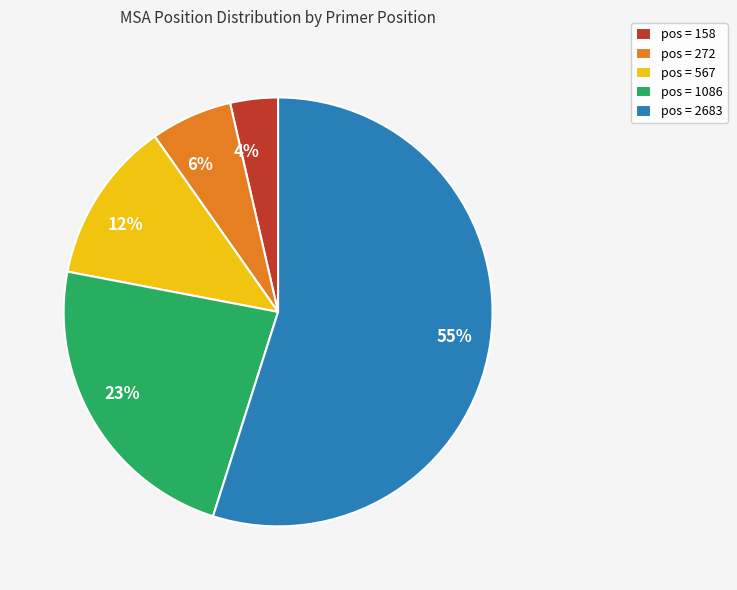

To the nearest percent, what is the average slice percentage?

20%